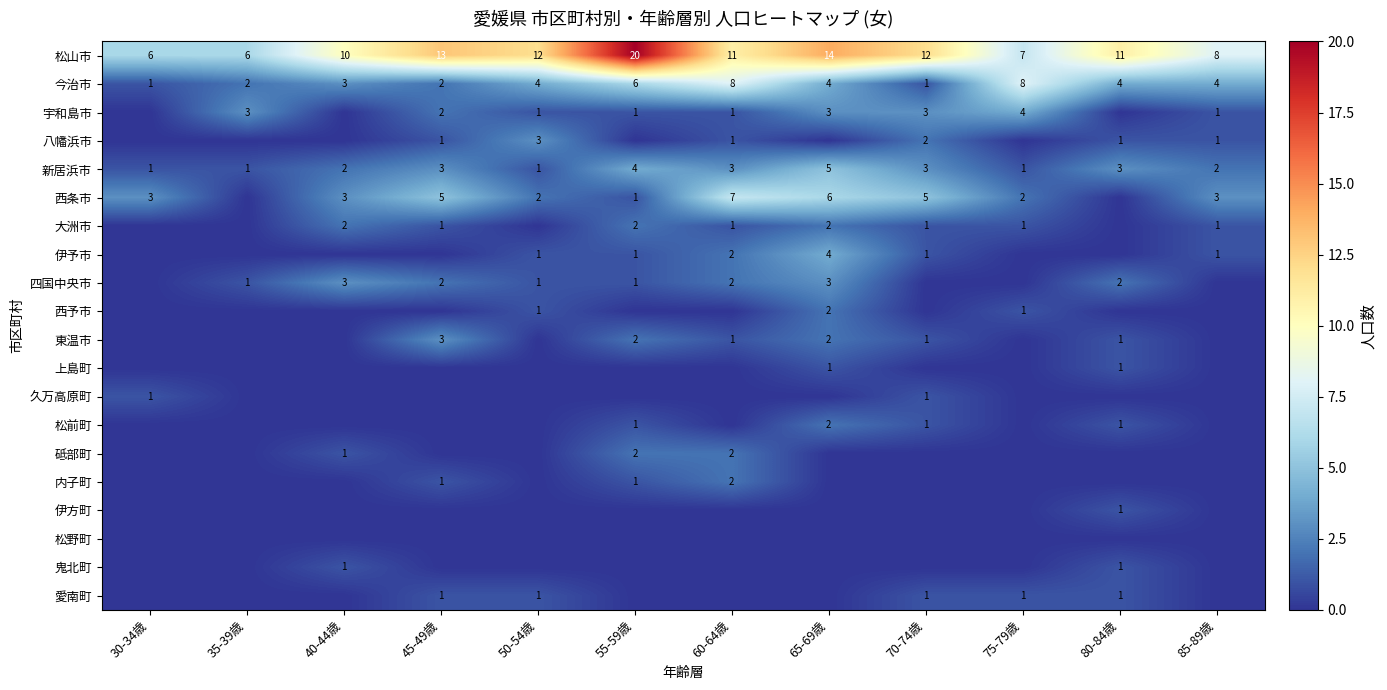

The value of 新居浜市 at 55-59歳 is 6. True or false?

False